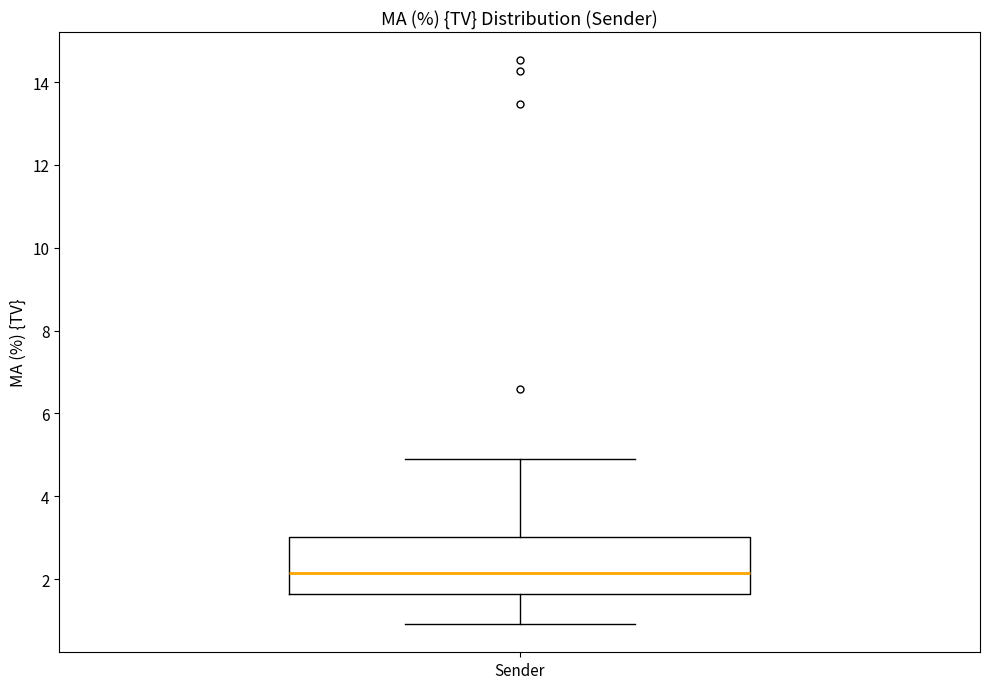

Where does the lower whisker of the box for Sender end on the y-axis? The values are not printed on the chart, so give them approximately, as read against the axis.

1.0